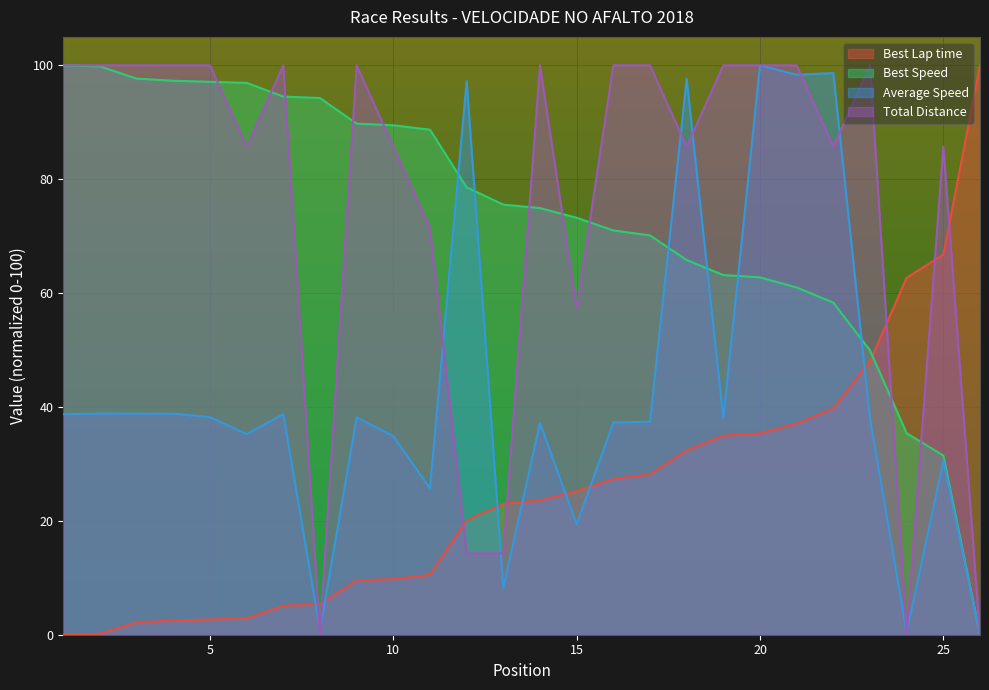

List the series in order of their peak value, lowest first.

Total Laps, Best Lap time, Best Speed, Average Speed